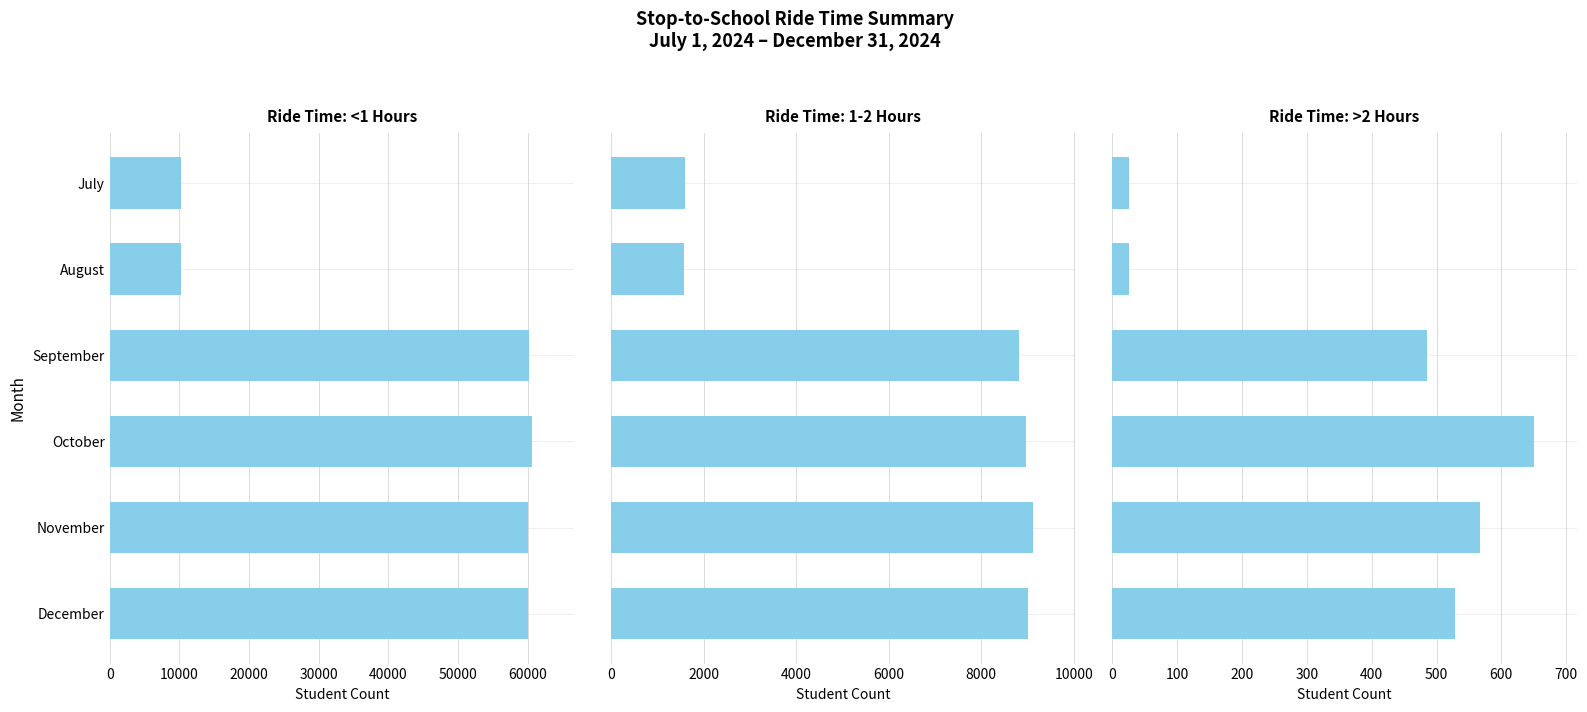

What is the sum of all <1 values?

261551